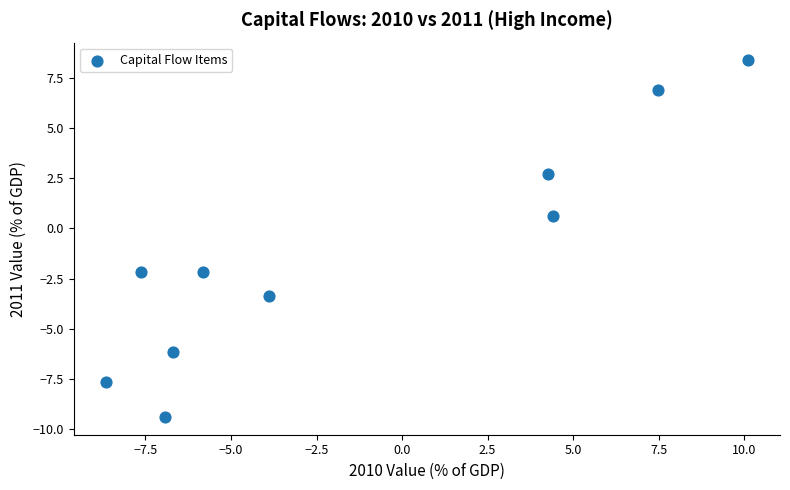

What is the range of X values (max minus min)?

18.8